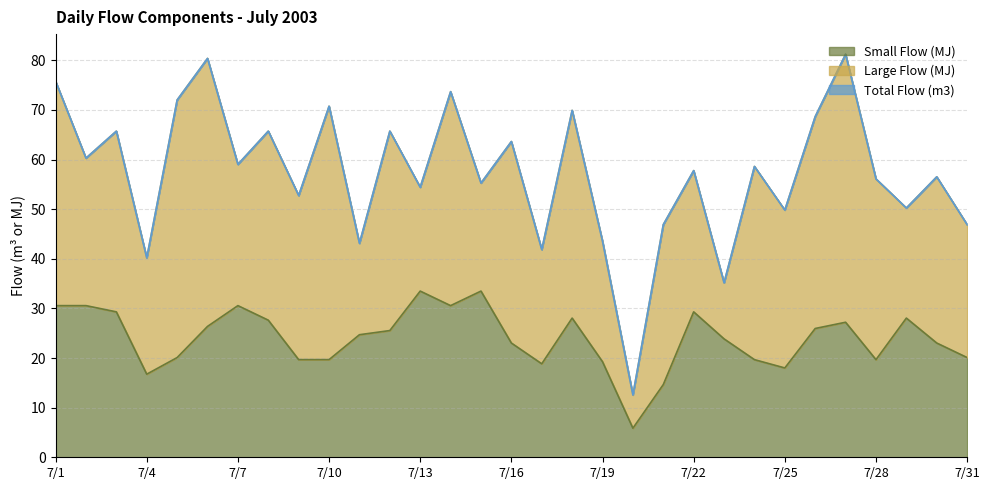

What is the lowest value of the Small Flow (MJ) series?

5.9